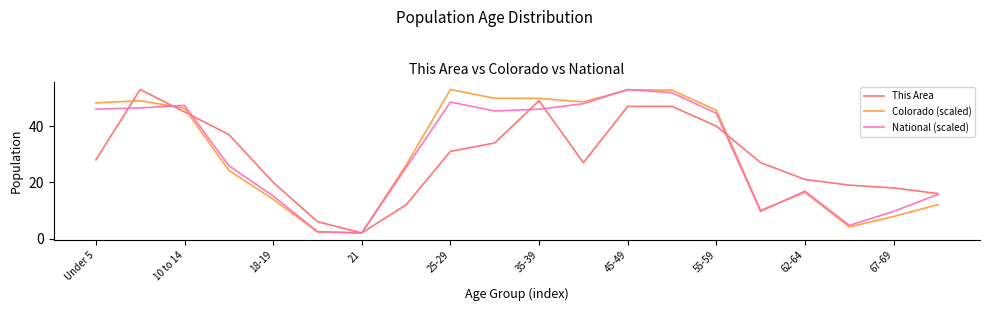

Which series has the largest total across all categories?

Colorado (scaled)